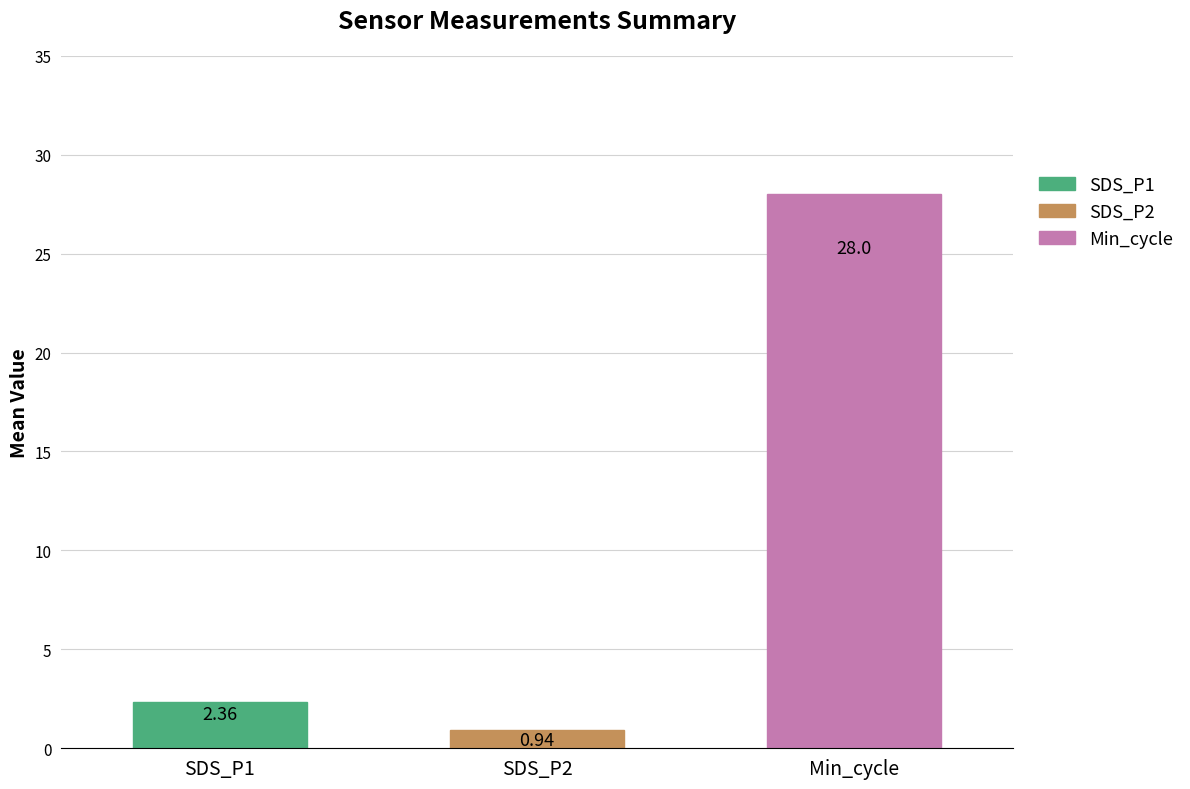

Which label corresponds to the largest value in the chart?

Min_cycle